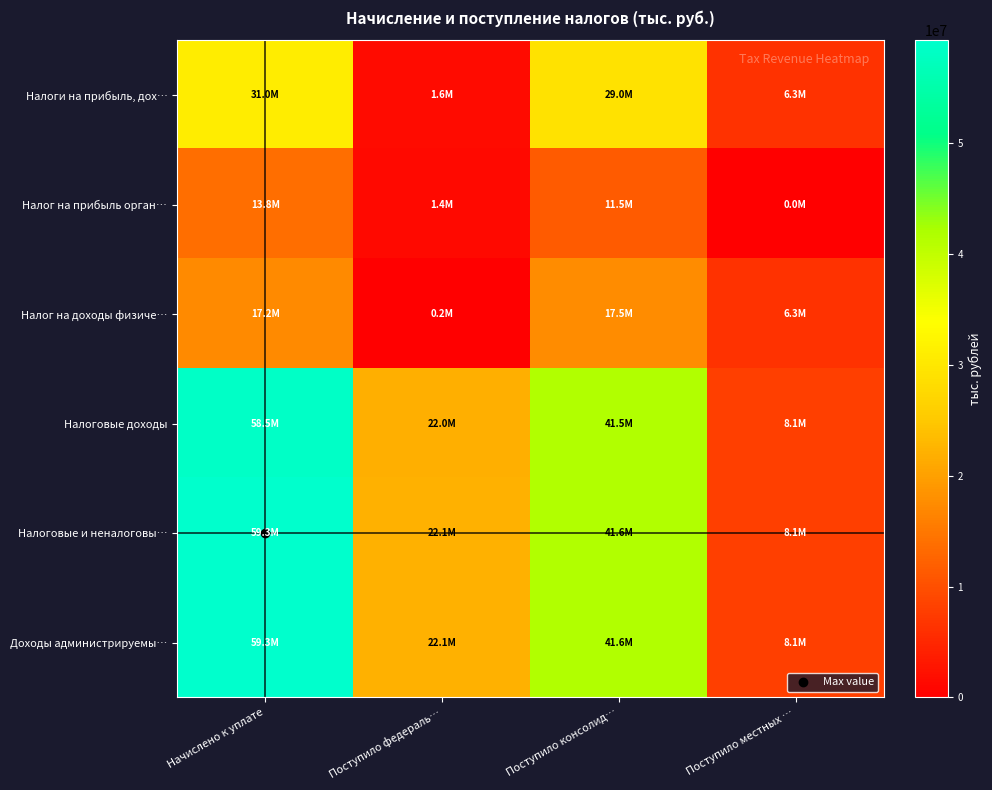

Which label corresponds to the largest value in the chart?

Начислено к уплате